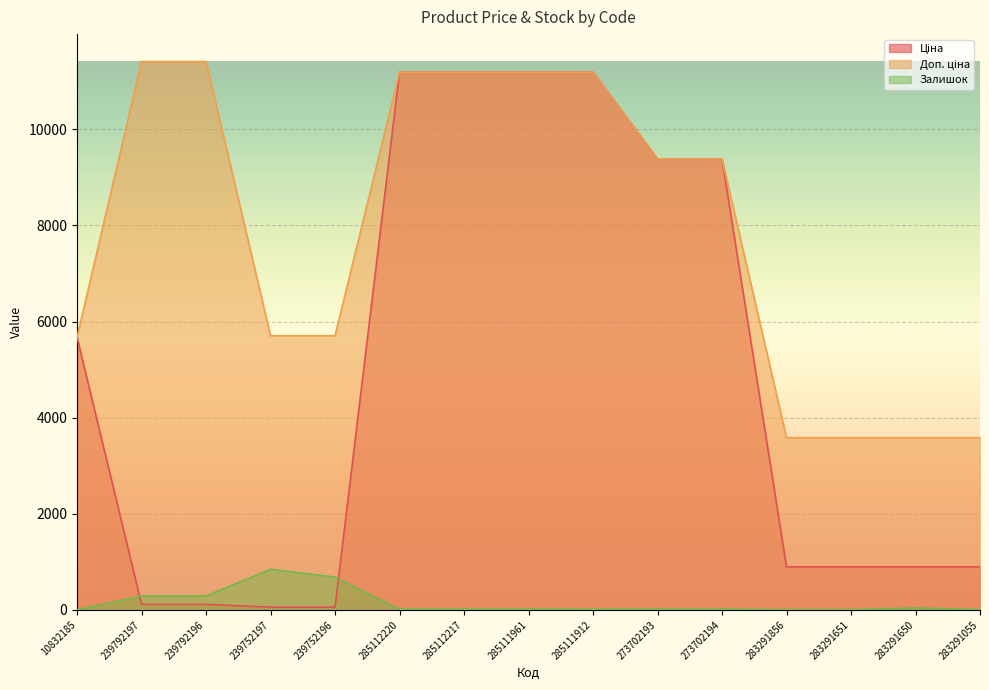

What is the approximate value of Залишок at 239792196?

290.0